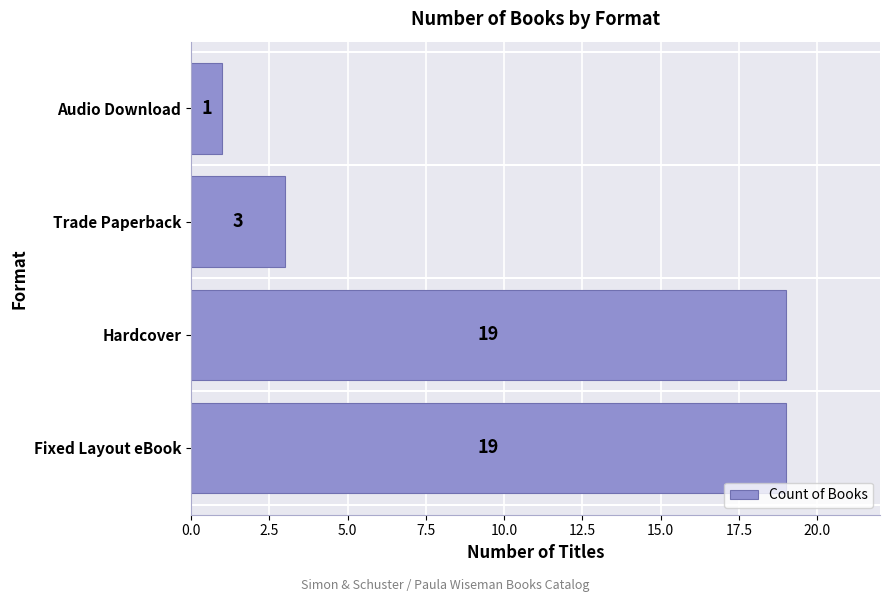

What is the difference between the second highest and minimum values?

18